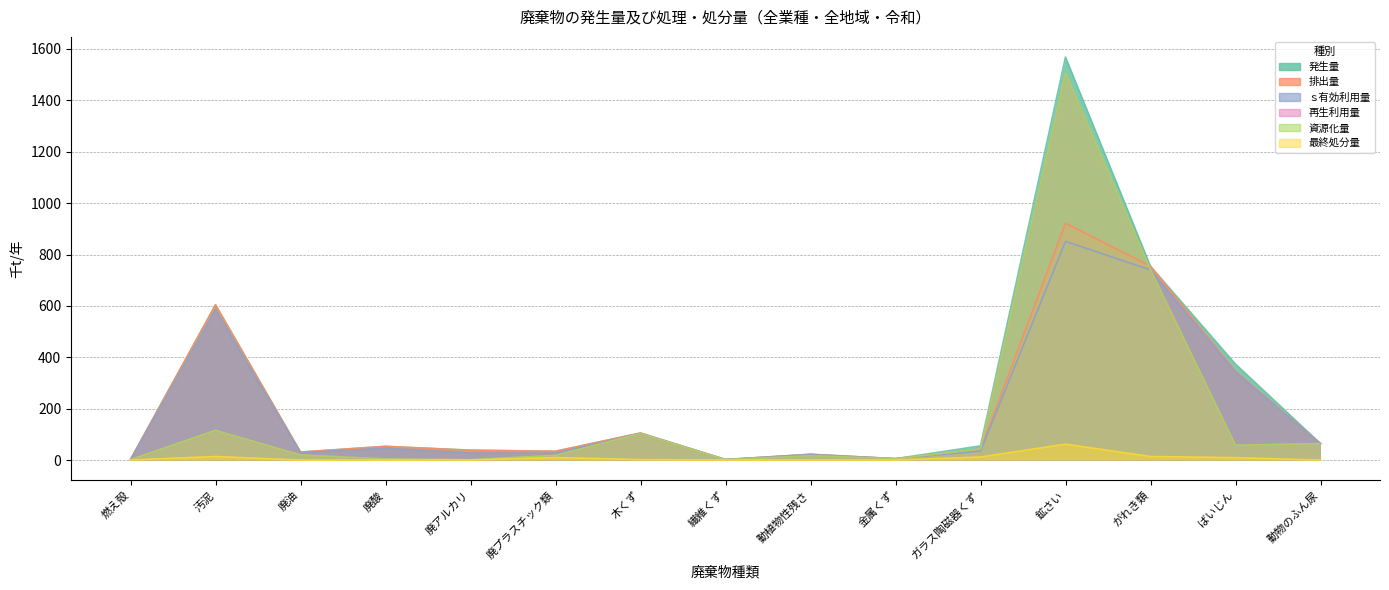

At how many categories does at least one series exceed 149?

4